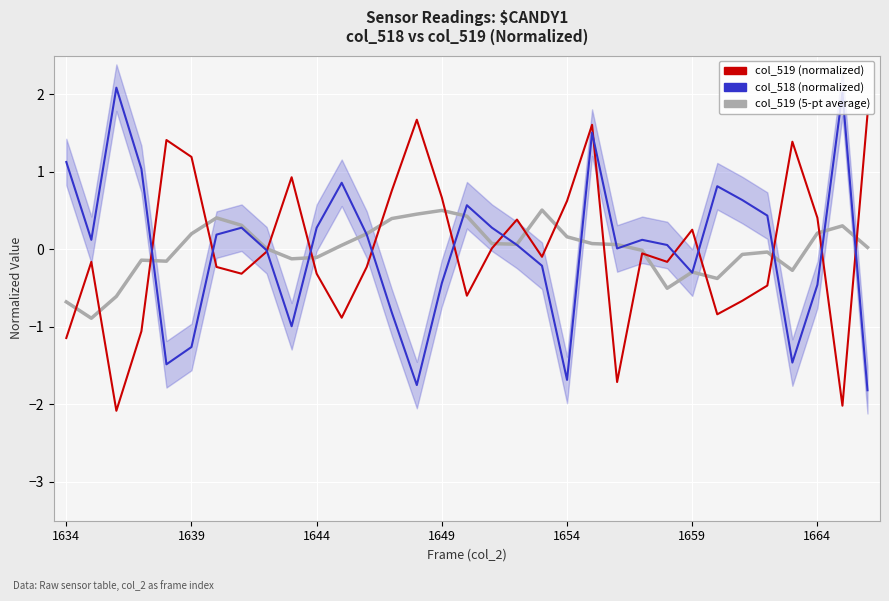

Rank the series by their maximum value, from highest to lowest.

col_518 (normalized), col_519 (normalized), col_519 (5-pt average)